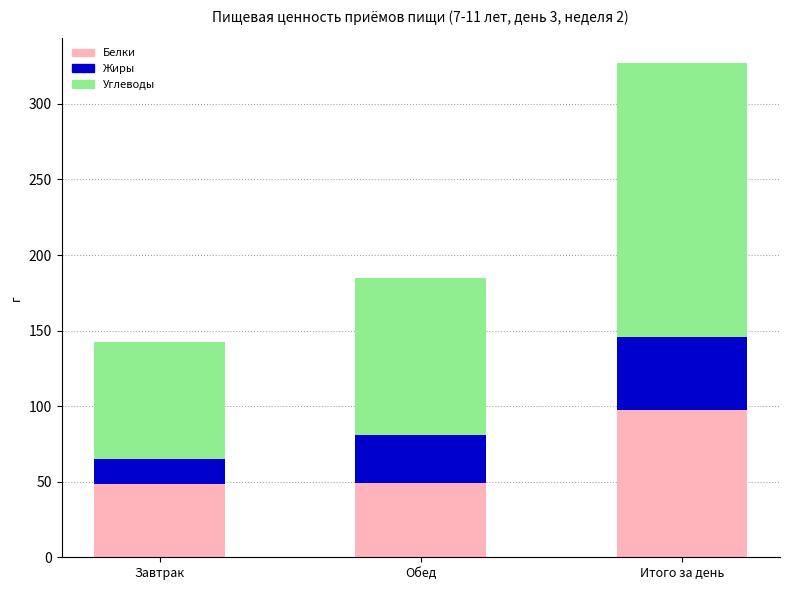

At which label does Белки reach its peak?

Итого за день